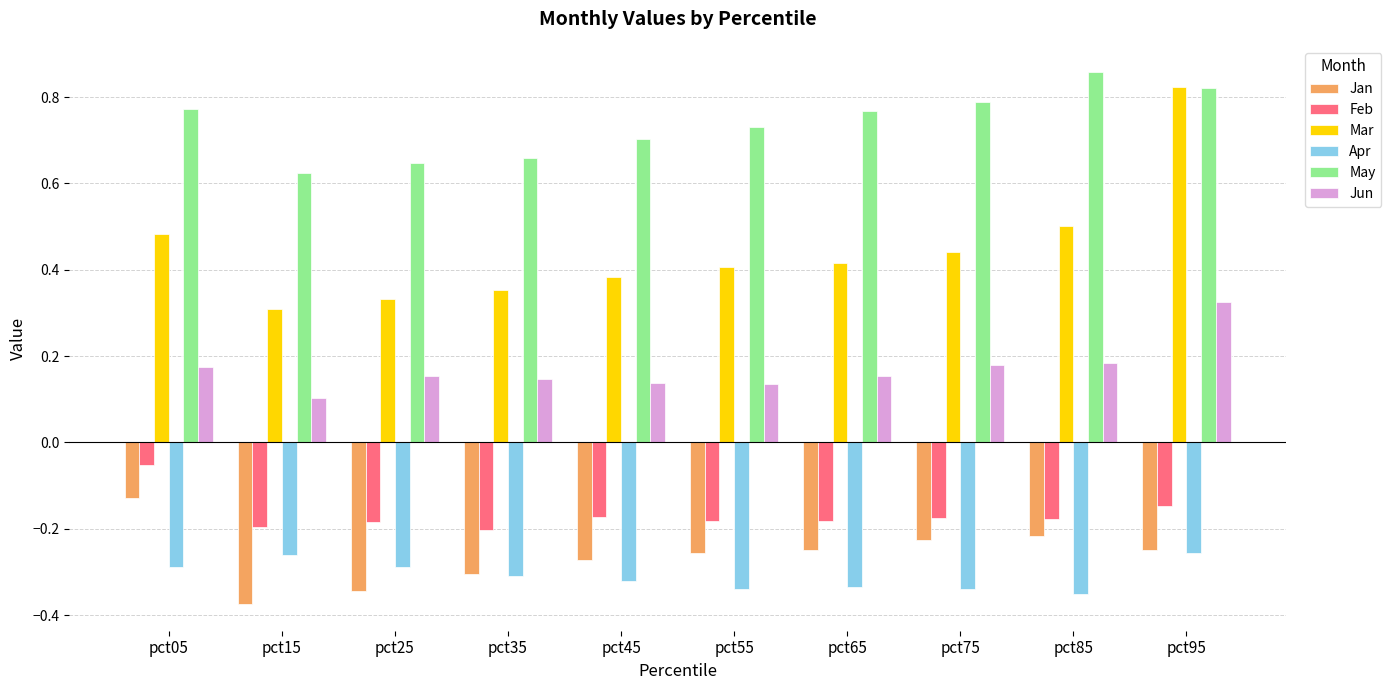

Which series has the widest spread of values?

Mar